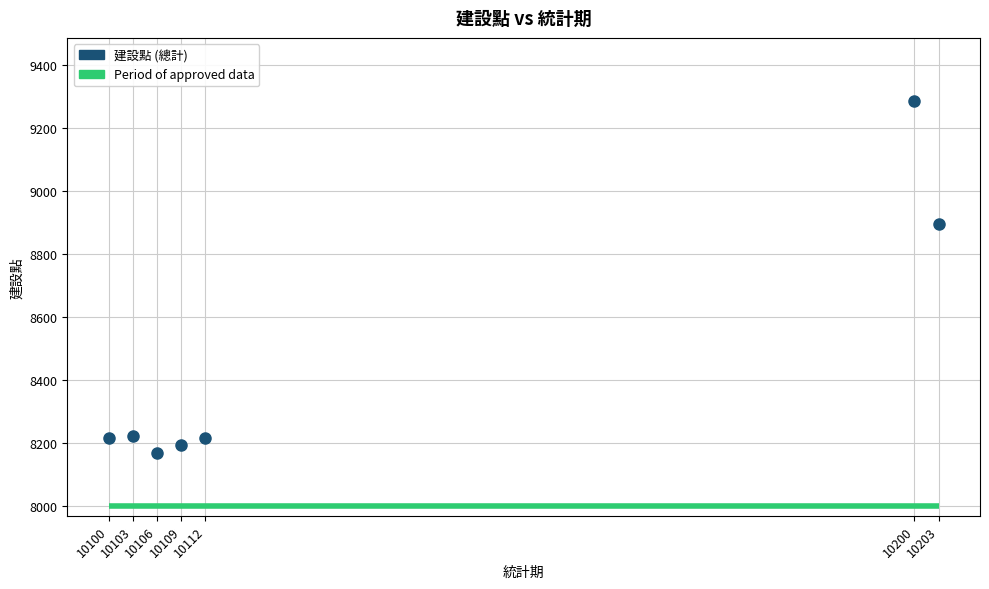

What Y value in the scatter plot is closest to 8727?

8897